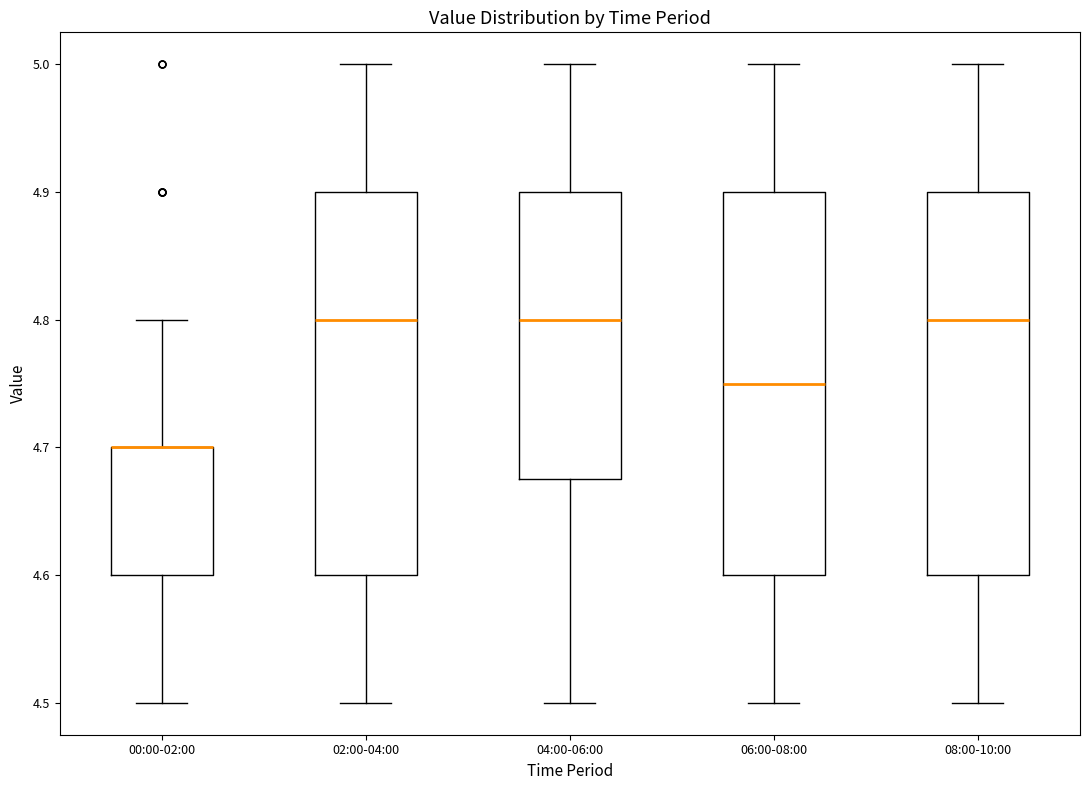

Where is the upper edge of the box for 06:00-08:00 on the y-axis? The values are not printed on the chart, so give them approximately, as read against the axis.

4.90